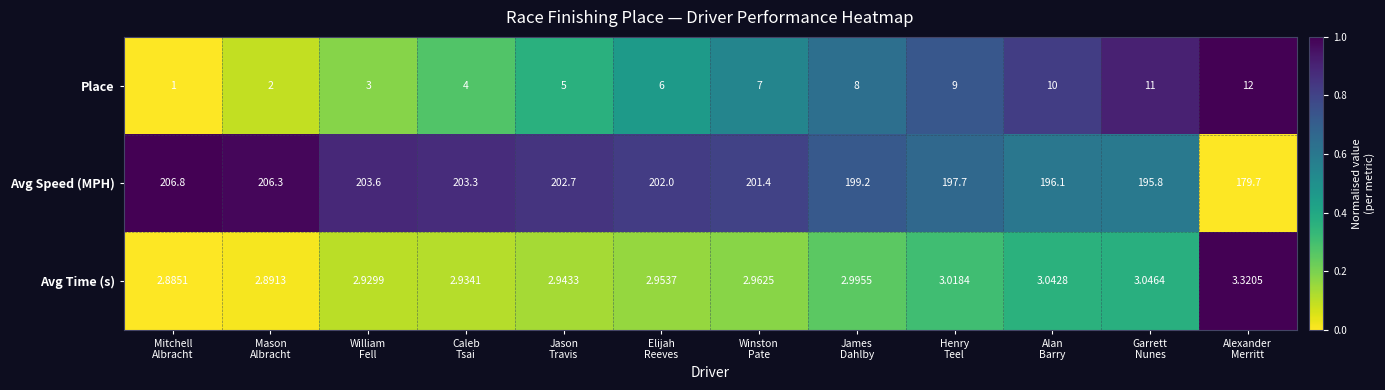

Which series has the widest spread of values?

Avg Speed (MPH)